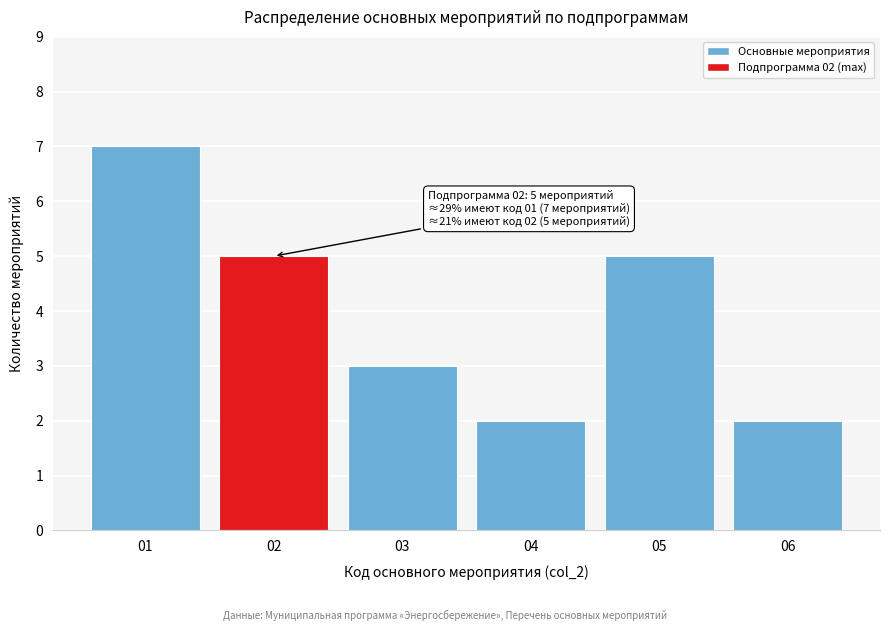

Reading left to right, what are all the values shown in this chart?

01=7	02=5	03=3	04=2	05=5	06=2